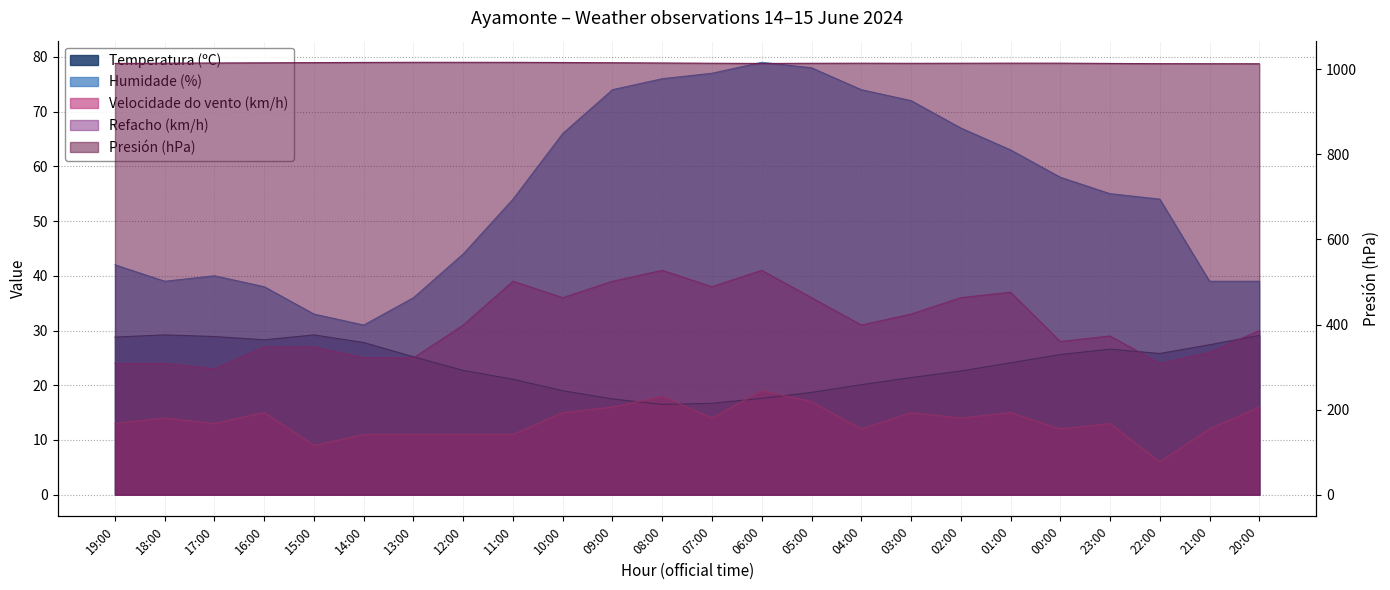

What is the difference between the Humidade (%) values at 19:00 and 07:00?

35.0